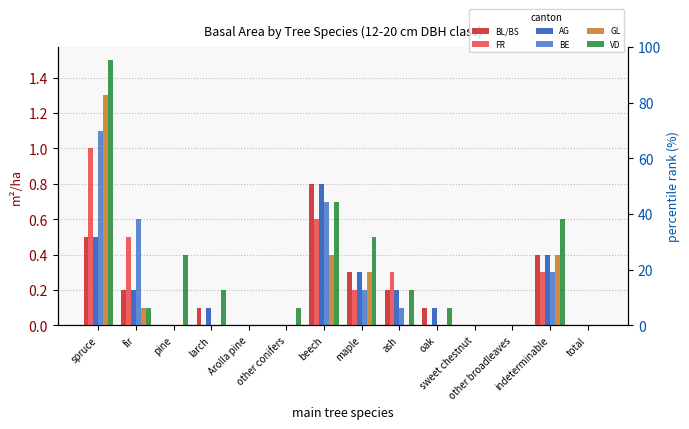

Is the value of GL at Arolla pine greater than the value of VD at other broadleaves?

No